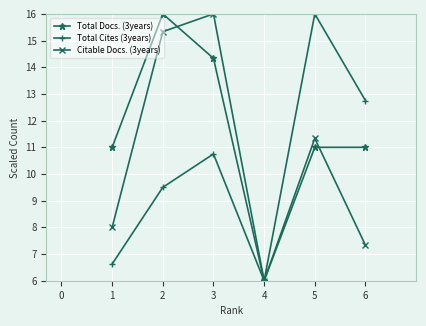

Rank the categories by Total Cites (3years) value from highest to lowest.

5, 6, 3, 2, 1, 4